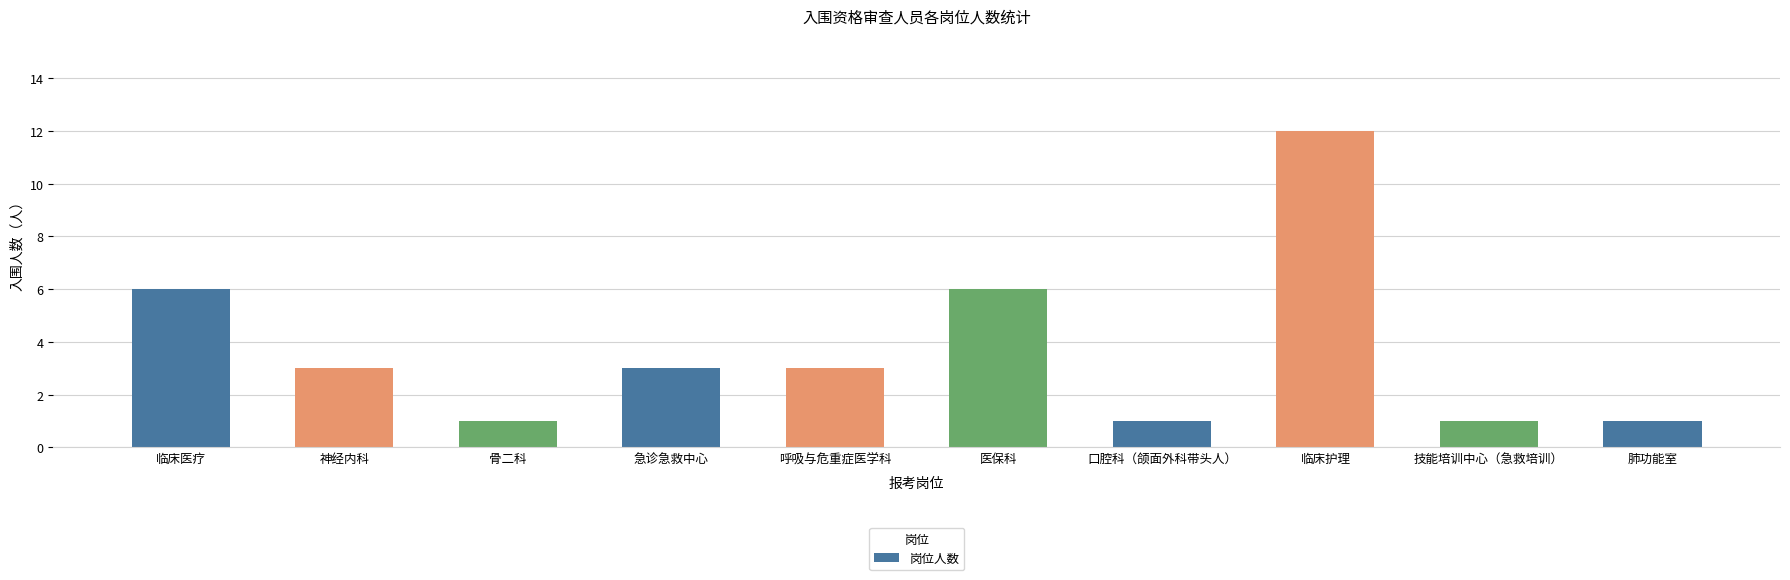

Reading right to left, extract all data points from this chart.

肺功能室=1	技能培训中心（急救培训）=1	临床护理=12	口腔科（颌面外科带头人）=1	医保科=6	呼吸与危重症医学科=3	急诊急救中心=3	骨二科=1	神经内科=3	临床医疗=6